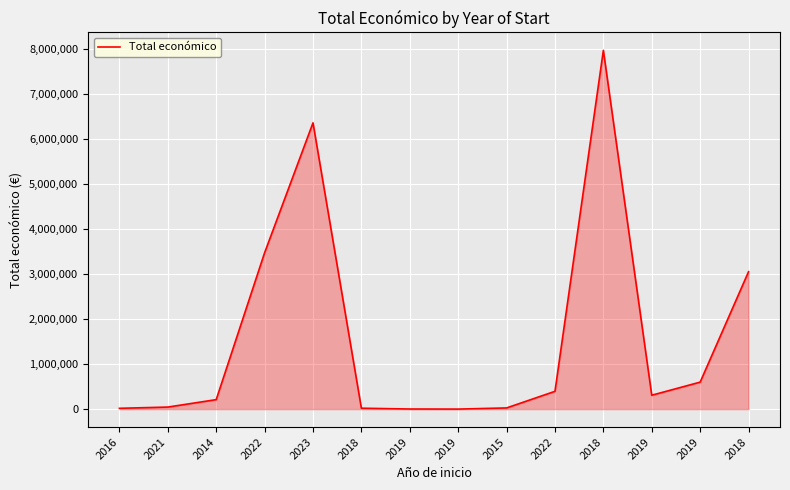

True or false: there are more than 1 points higher than both neighbors.

True